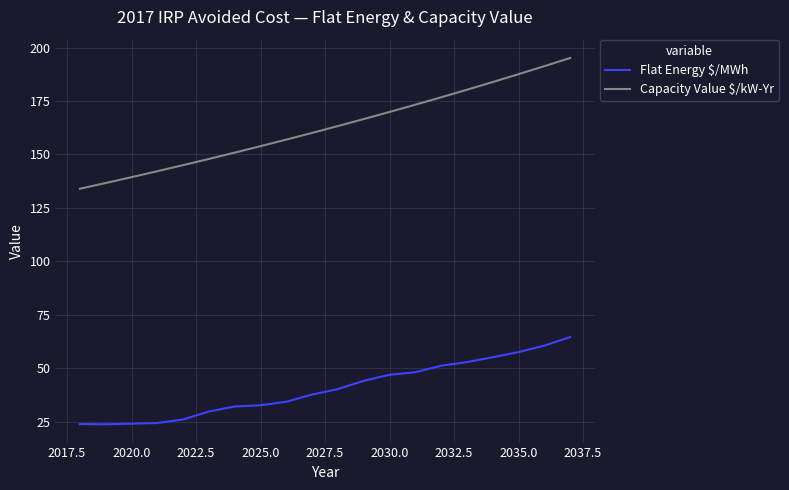

True or false: Capacity Value $/kW-Yr and Flat Energy $/MWh intersect in this chart.

False